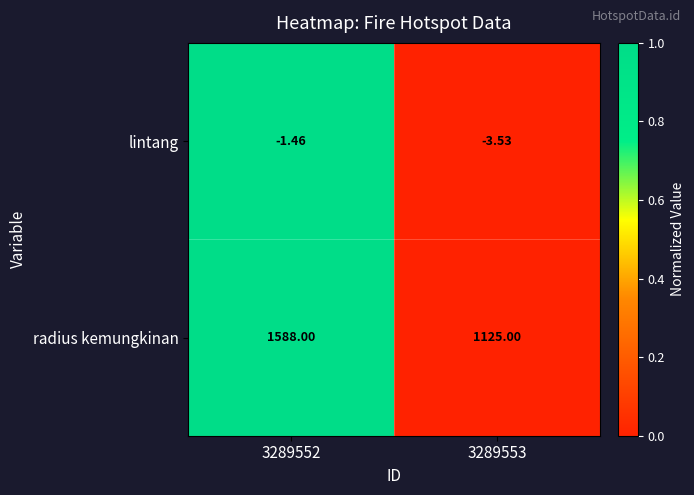

Between 3289552 and 3289553, which series saw the biggest shift?

radius kemungkinan